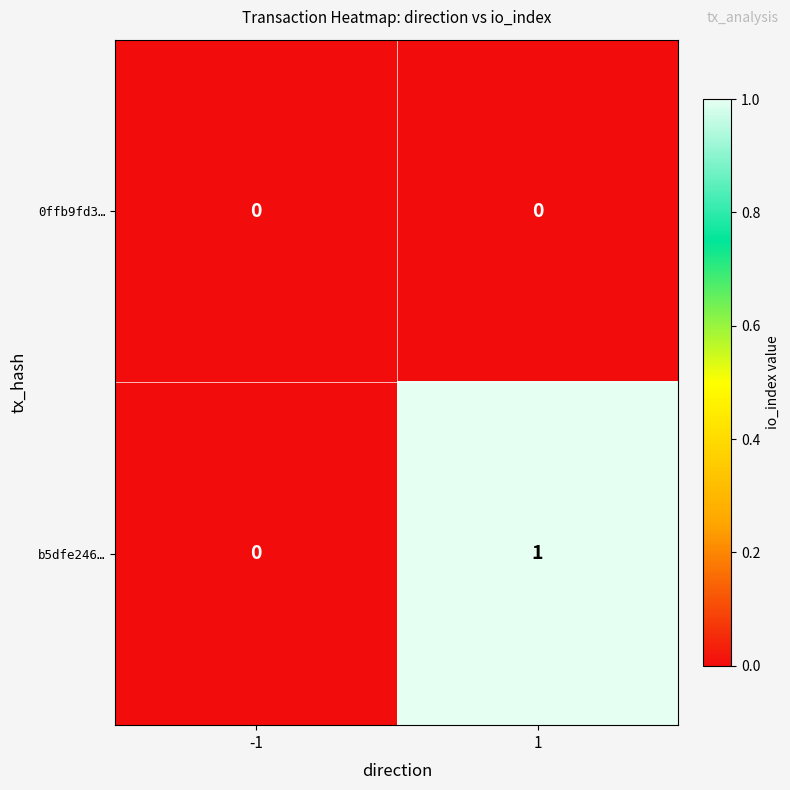

How many series are shown in this chart?

2